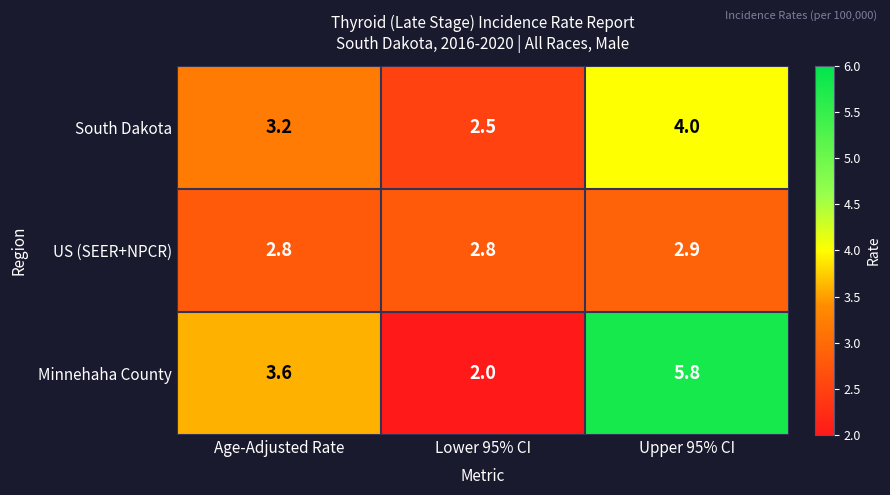

What is the spread (max minus min) of values at Age-Adjusted Rate?

0.8